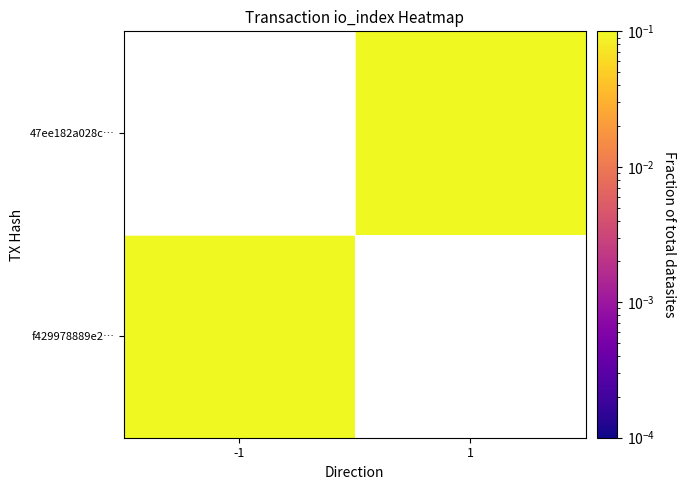

List the series in order of their peak value, lowest first.

f429978889e2…, 47ee182a028c…